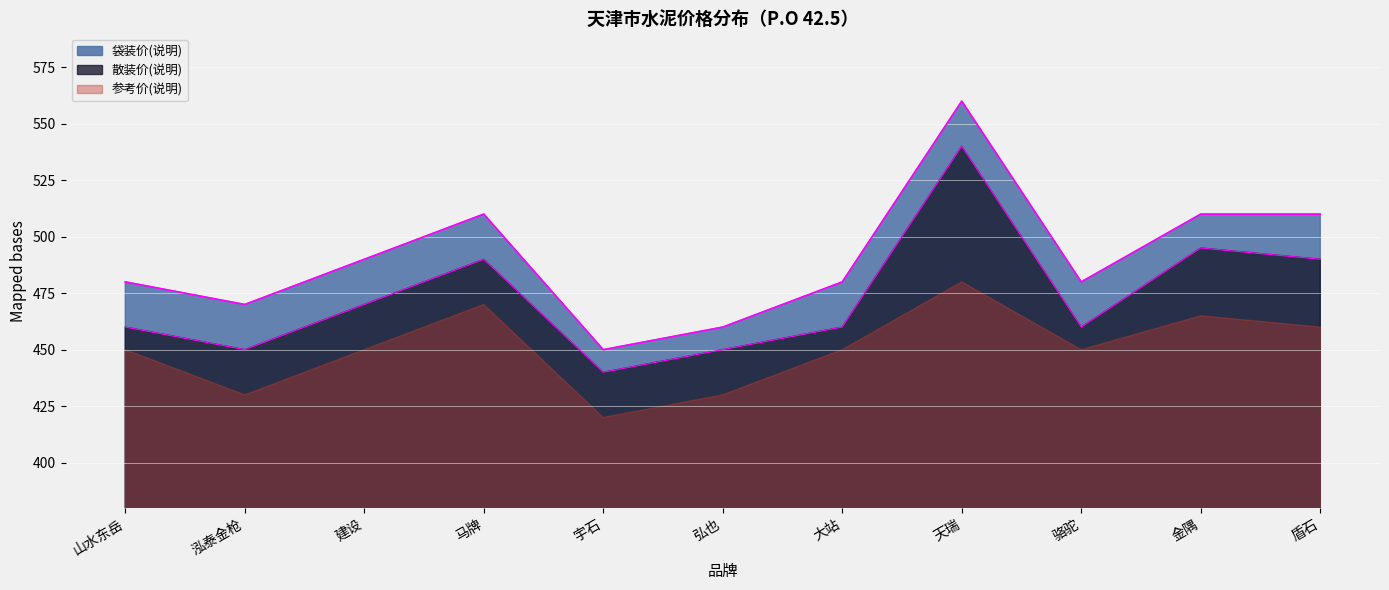

Which category has the highest value across all series?

天瑞